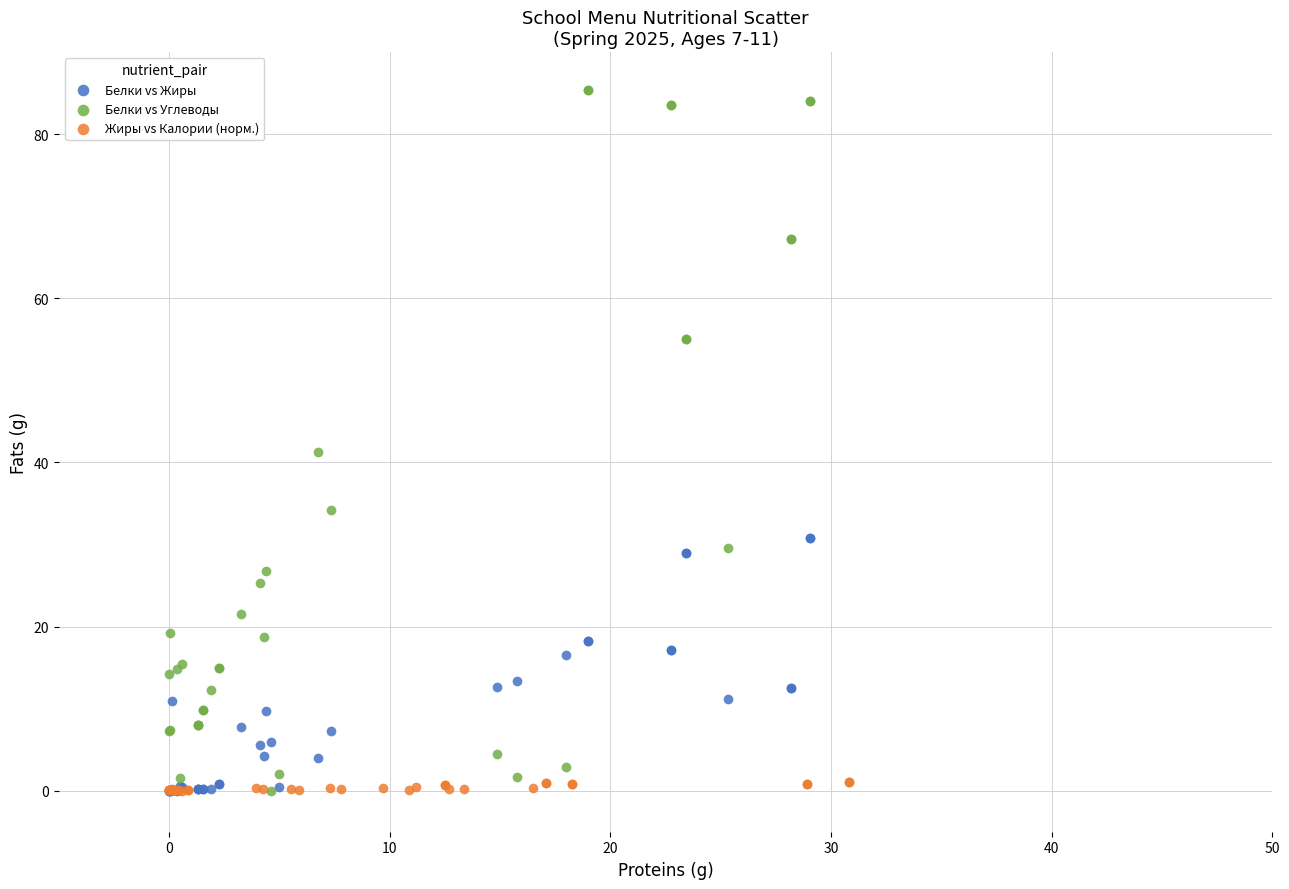

Which series contains the highest Y value?

Белки vs Углеводы